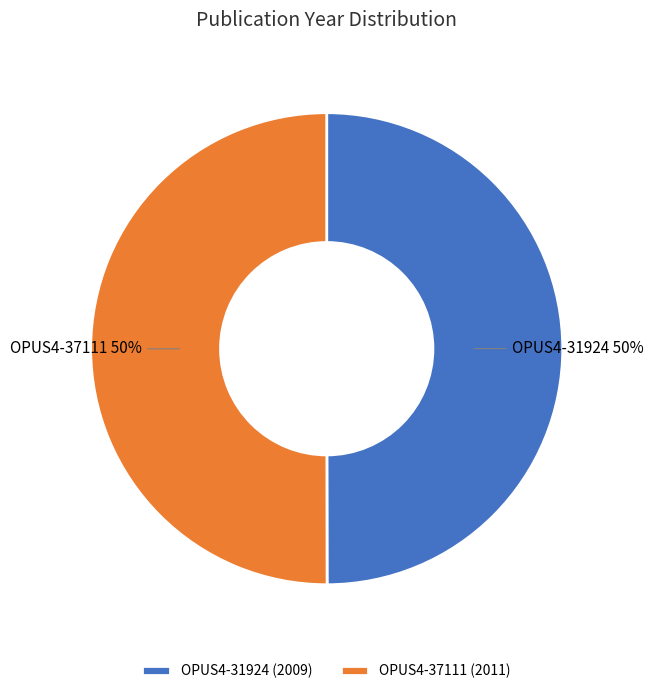

To the nearest percent, what portion does OPUS4-37111 (2011) represent?

50%